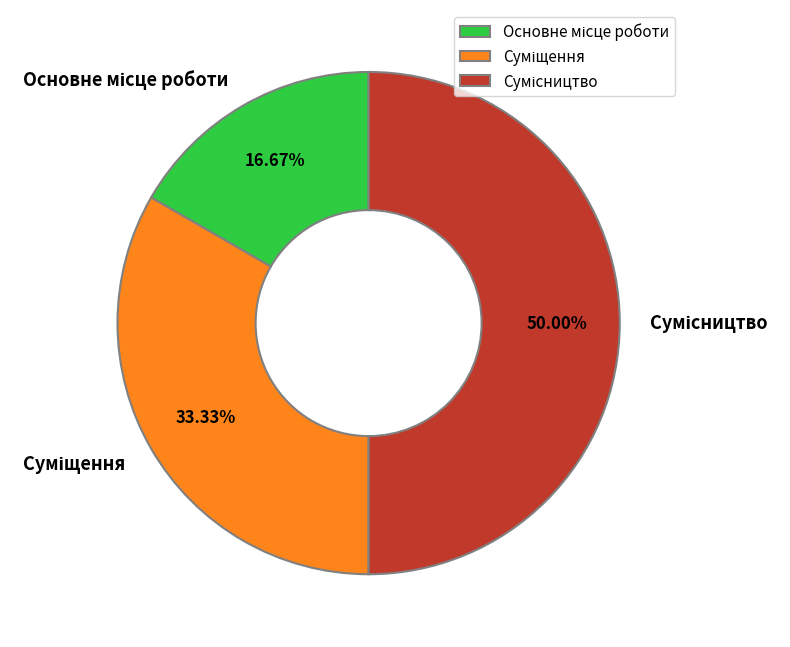

Does Суміщення account for over 50% of the chart?

No